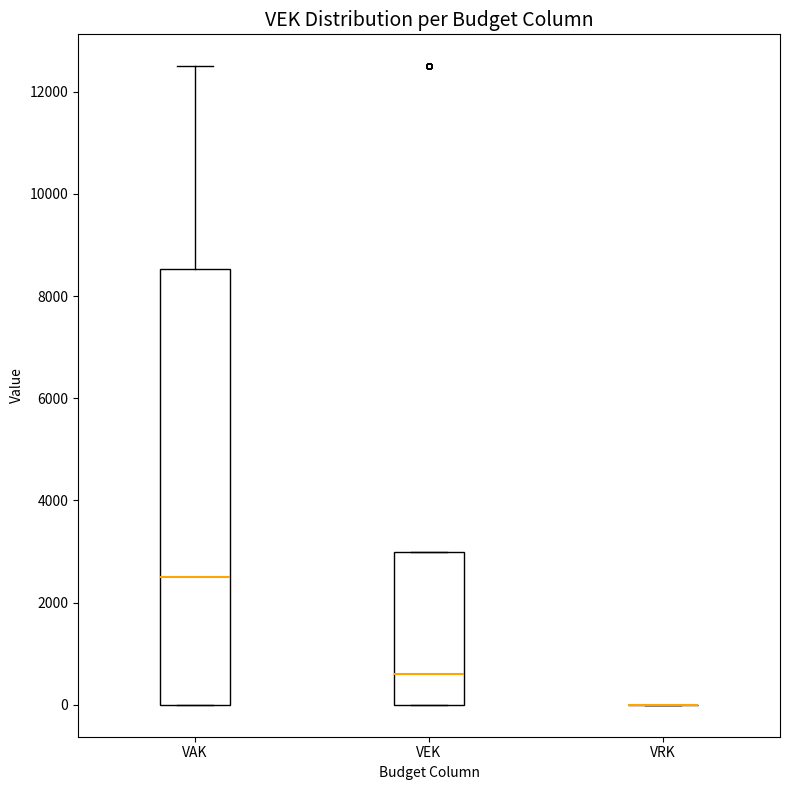

Reading left to right, transcribe this box plot: for each box, give where its median line is, the range the box spans, and where its two whiskers end, as read against the y-axis. The values are not printed on the chart, so give them approximately, as read against the axis.

VAK: median 2600, box 0 to 8600, whiskers 0 to 12600
VEK: median 600, box 0 to 3000, whiskers 0 to 3000
VRK: box collapsed to a line at 0, whiskers 0 to 0